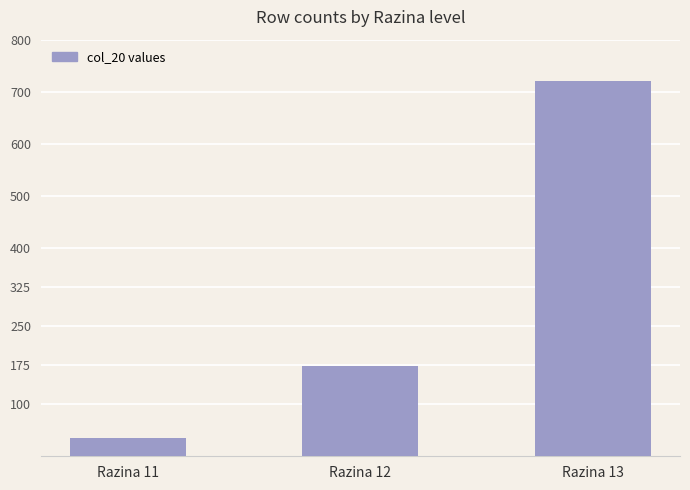

Reading right to left, list all the values displayed in this chart.

Razina 13=721	Razina 12=174	Razina 11=35